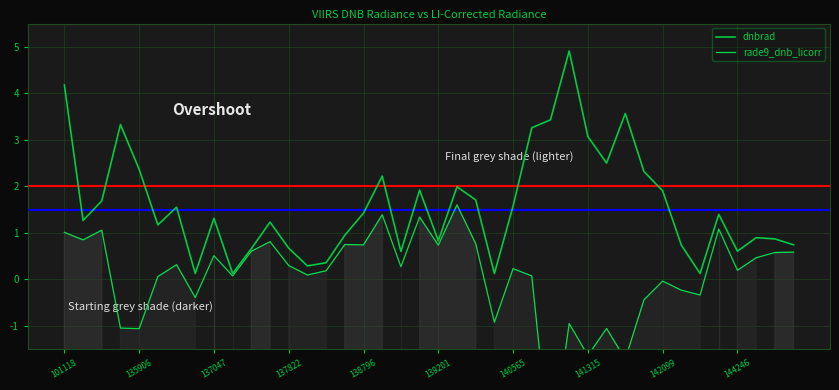

What is the difference between the highest and lowest values at 22?

0.9